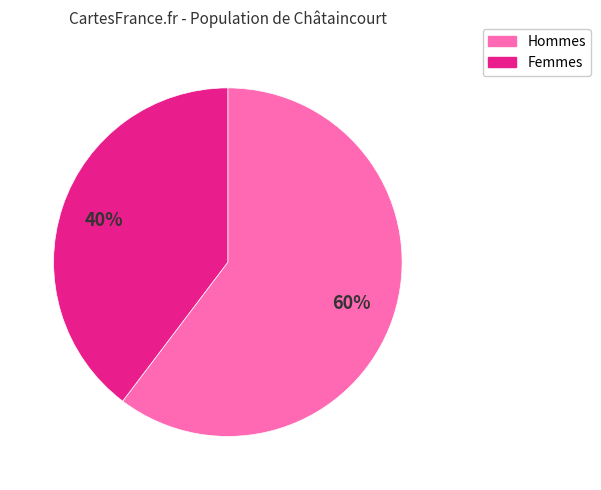

Which slice is the largest?

Hommes